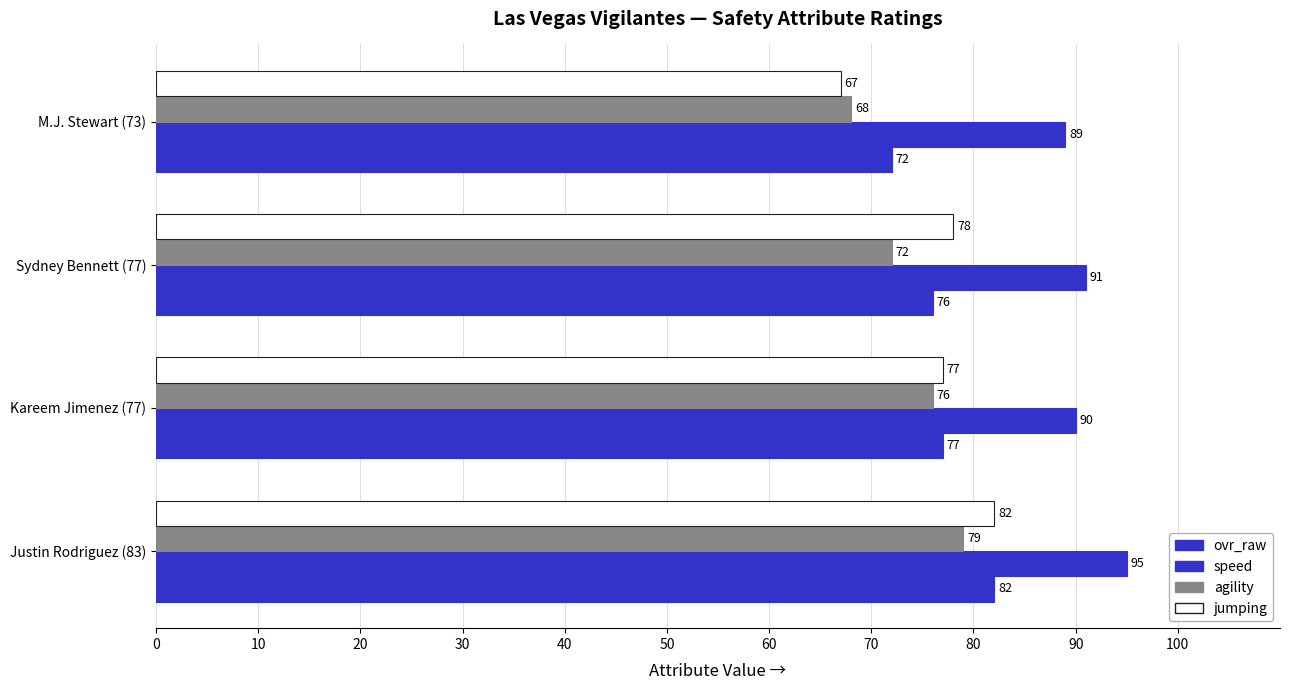

How many data points does each series have?

4